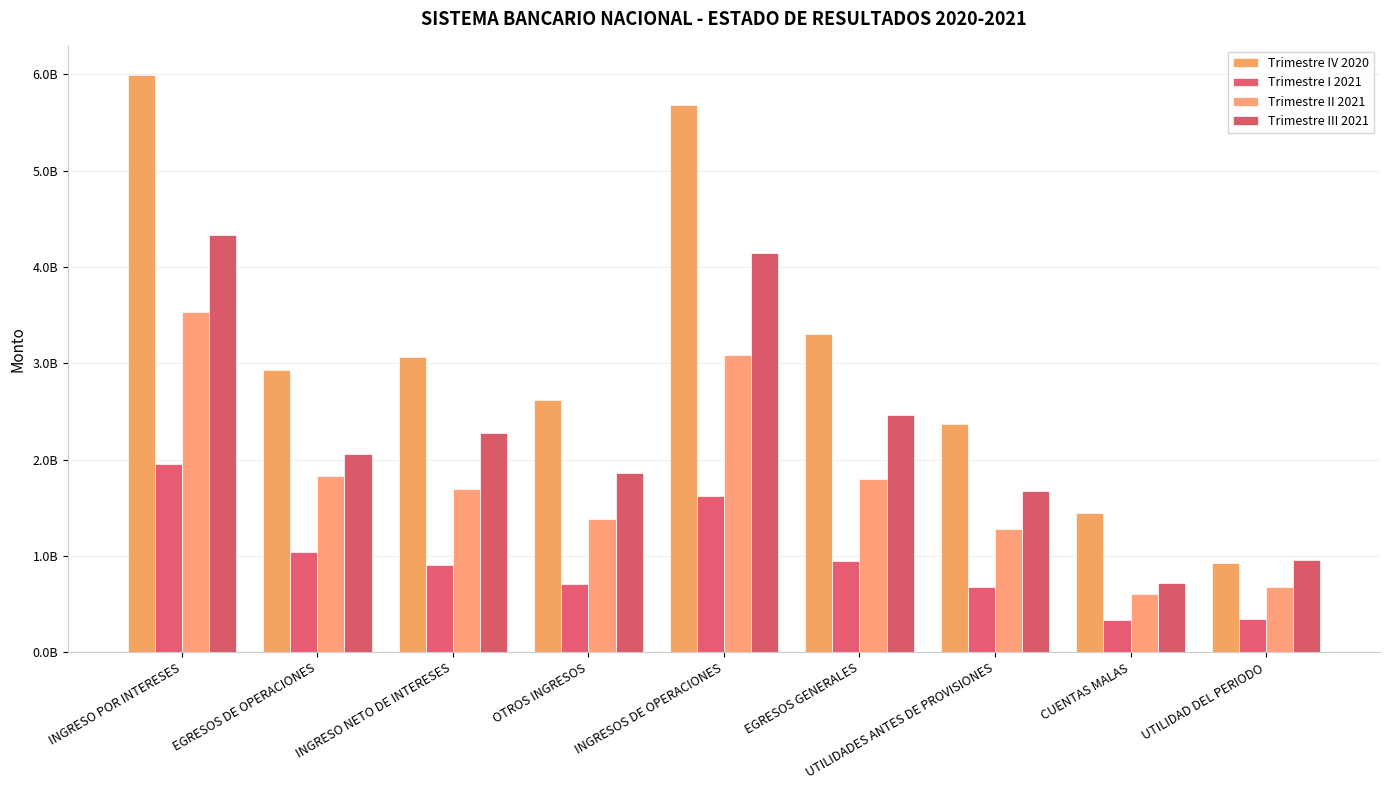

What is the label of the 6th bar from the left?

EGRESOS GENERALES